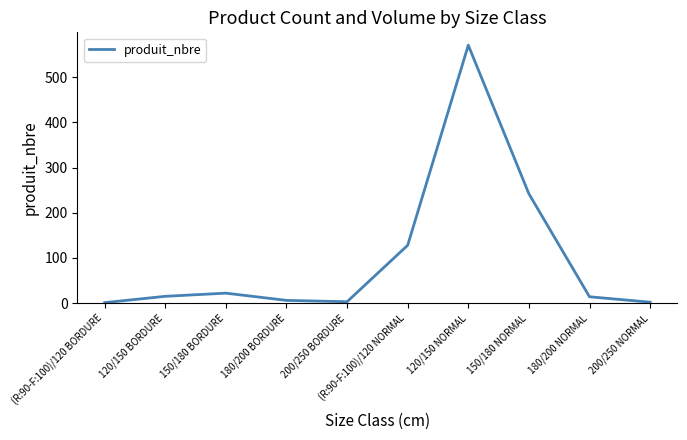

How many interior local peaks (higher than both neighbors) does the data have?

2